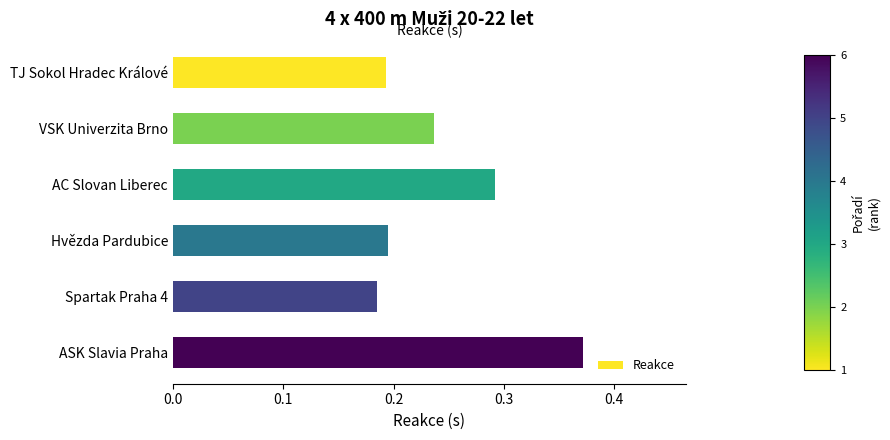

The chart shows a value of 0.3 at TJ Sokol Hradec Králové. True or false?

False